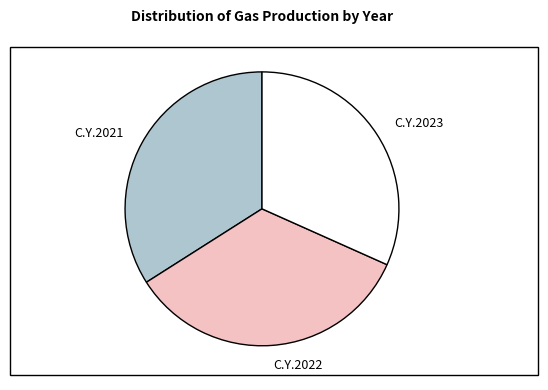

What is the smallest slice in the pie chart?

C.Y.2023